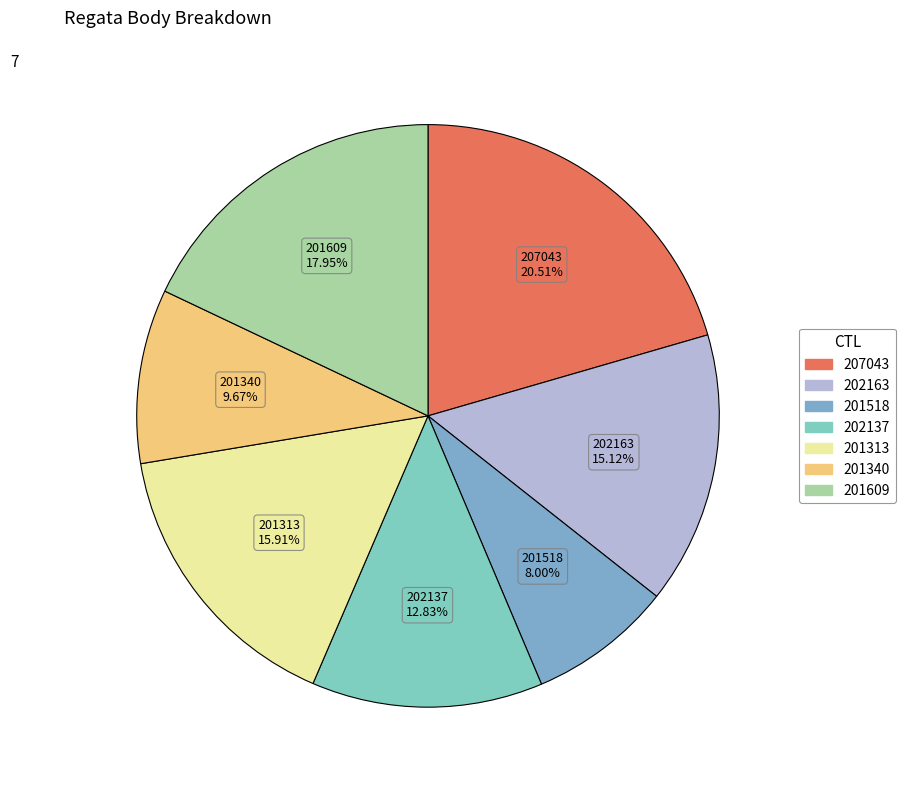

Which category has the biggest portion of the pie?

207043